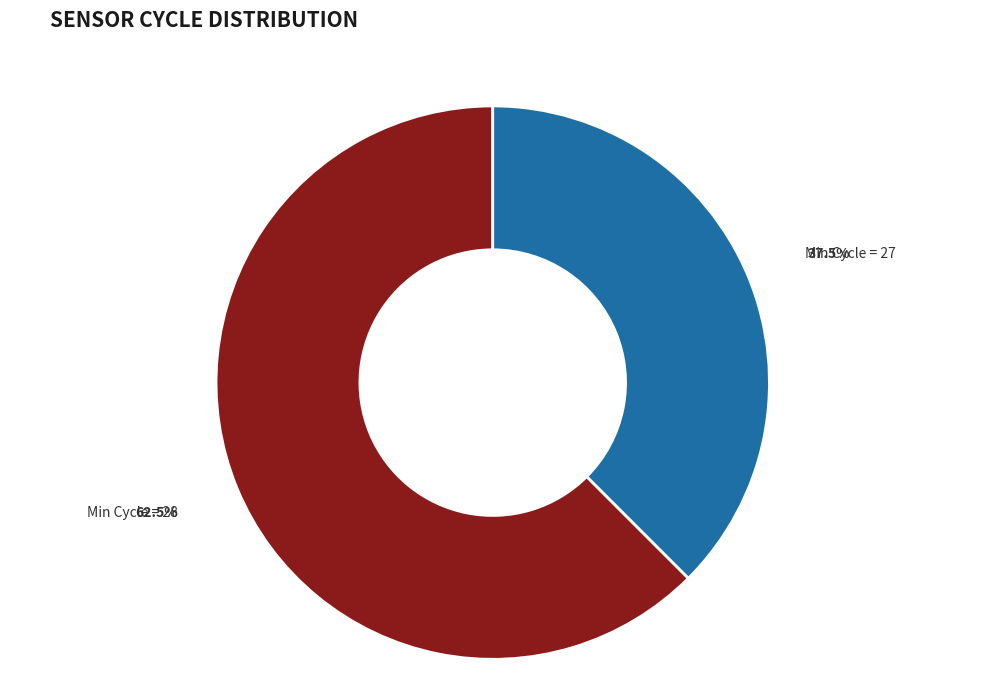

Does any single category account for the majority?

Yes